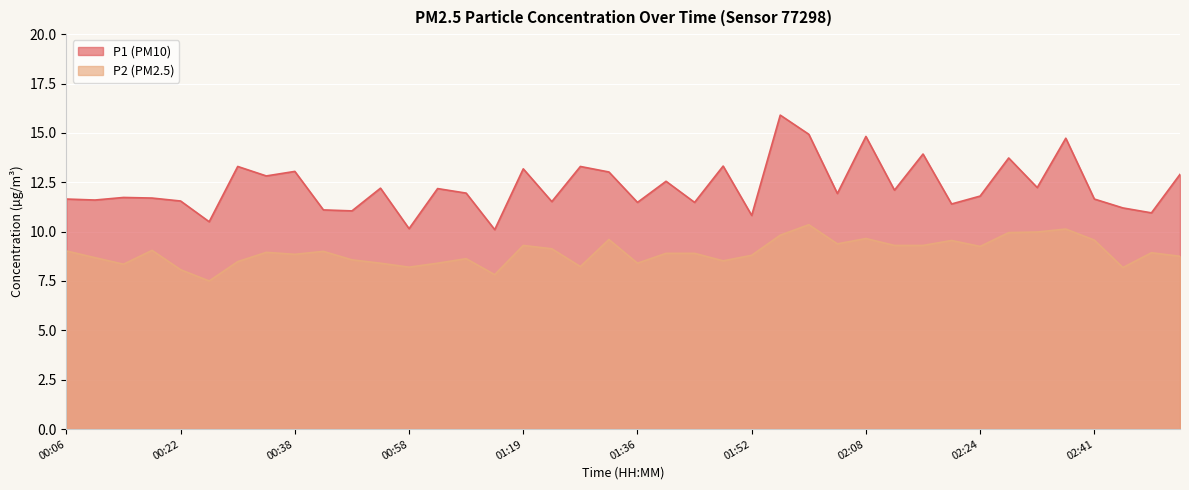

What is the difference between the maximum and minimum values in the P2 series?

2.8